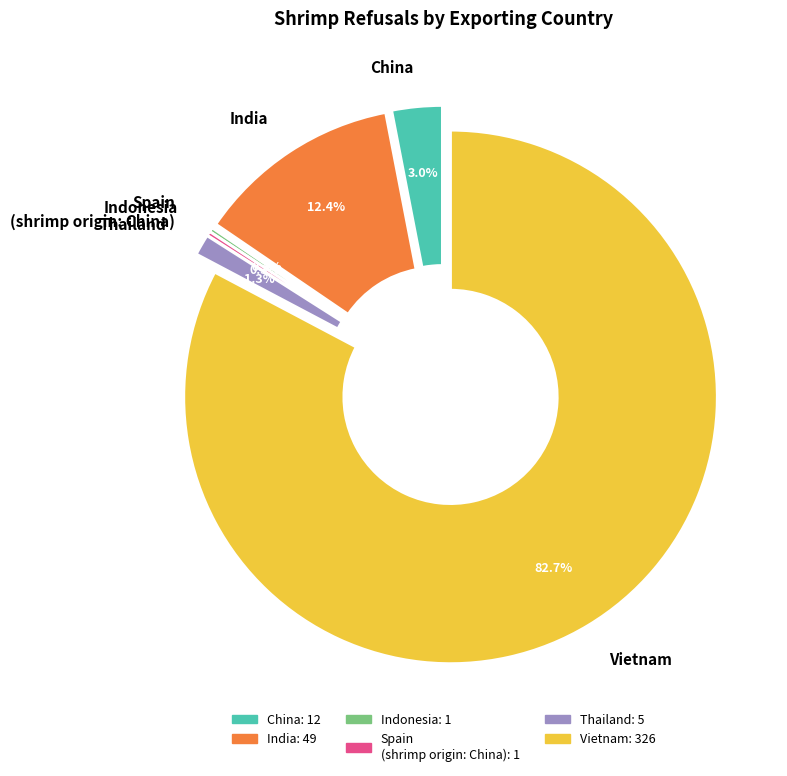

To the nearest percent, what is the difference between the largest and smallest slice percentages?

82%